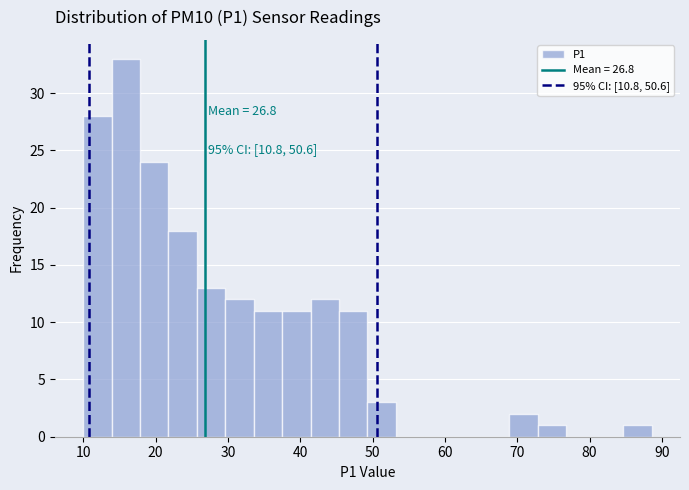

Around what value on the x-axis is the tallest bar? Give the approximate position of its centre, as read against the axis.

16